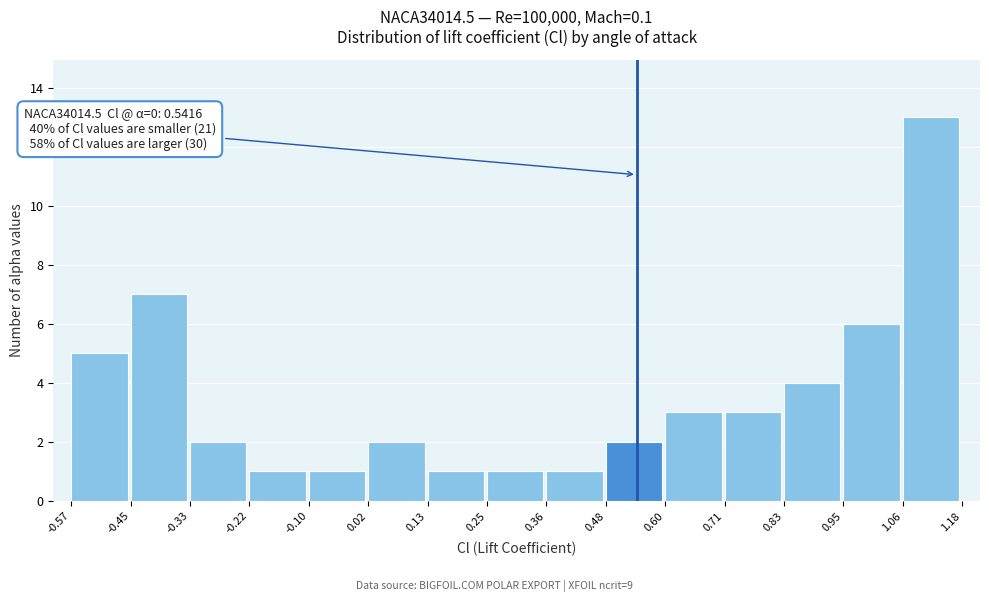

Which range on the x-axis has the tallest bar?

1.06 to 1.18